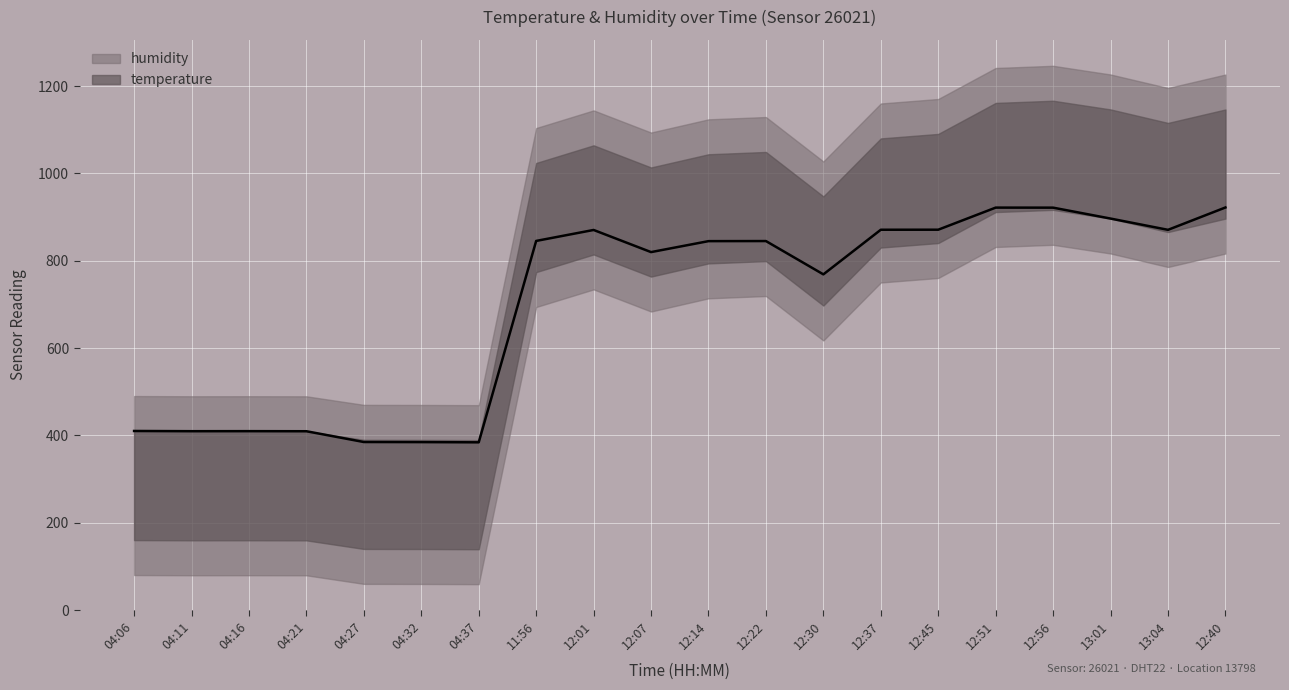

Rank the categories by value from lowest to highest.

04:37, 04:32, 04:27, 04:21, 04:11, 04:16, 04:06, 12:30, 12:07, 12:14, 12:22, 11:56, 12:01, 13:04, 12:37, 12:45, 13:01, 12:56, 12:51, 12:40